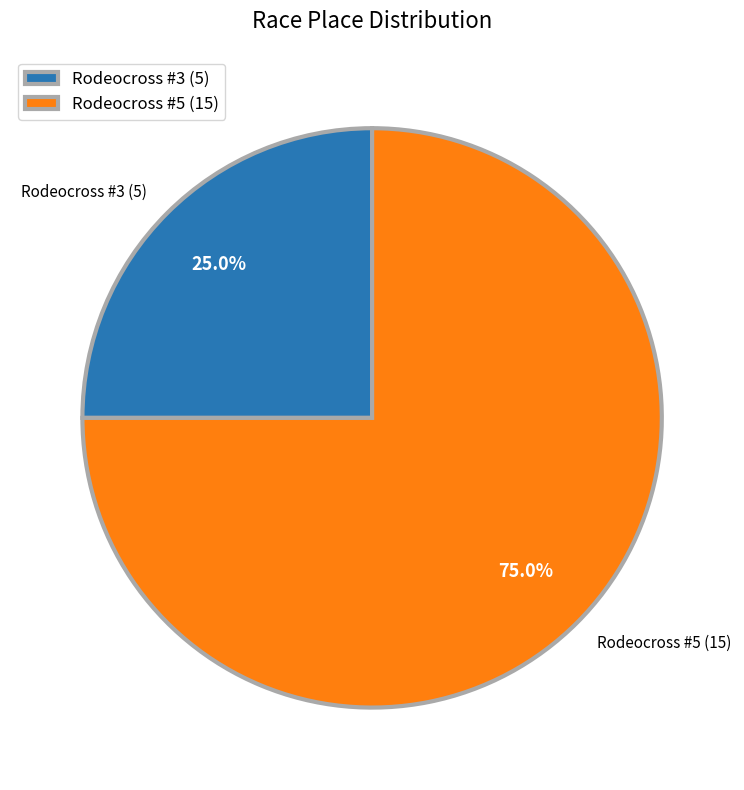

To the nearest percent, what is the difference between the largest and smallest slice percentages?

50%